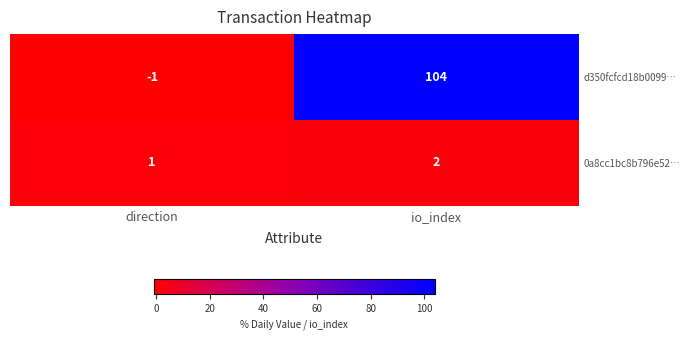

At which category is the sum across all series the highest?

io_index